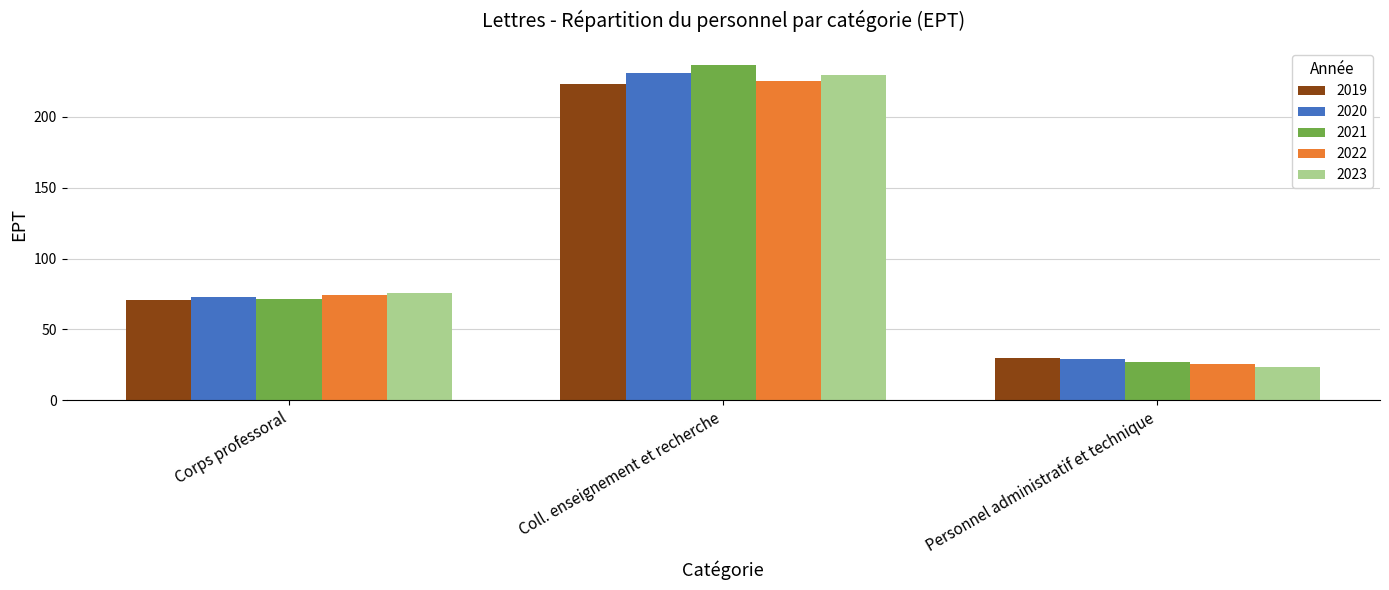

What is the value of the 2022 bar at the 1st from the left?

74.1